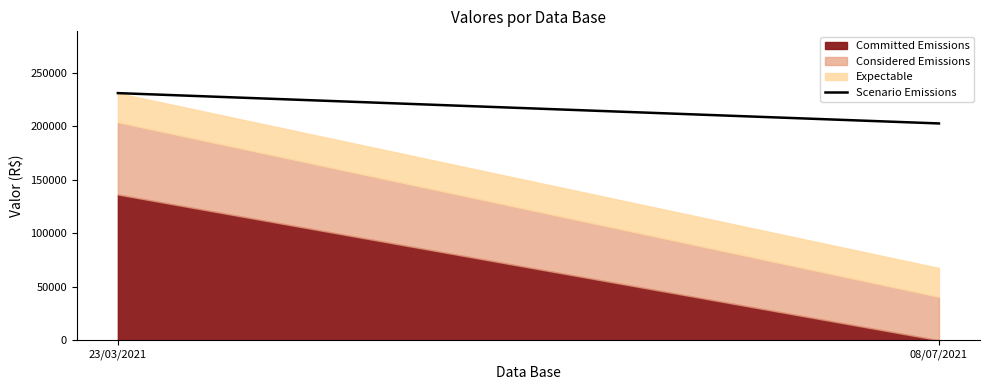

At which label is the value closest to 216887?

08/07/2021